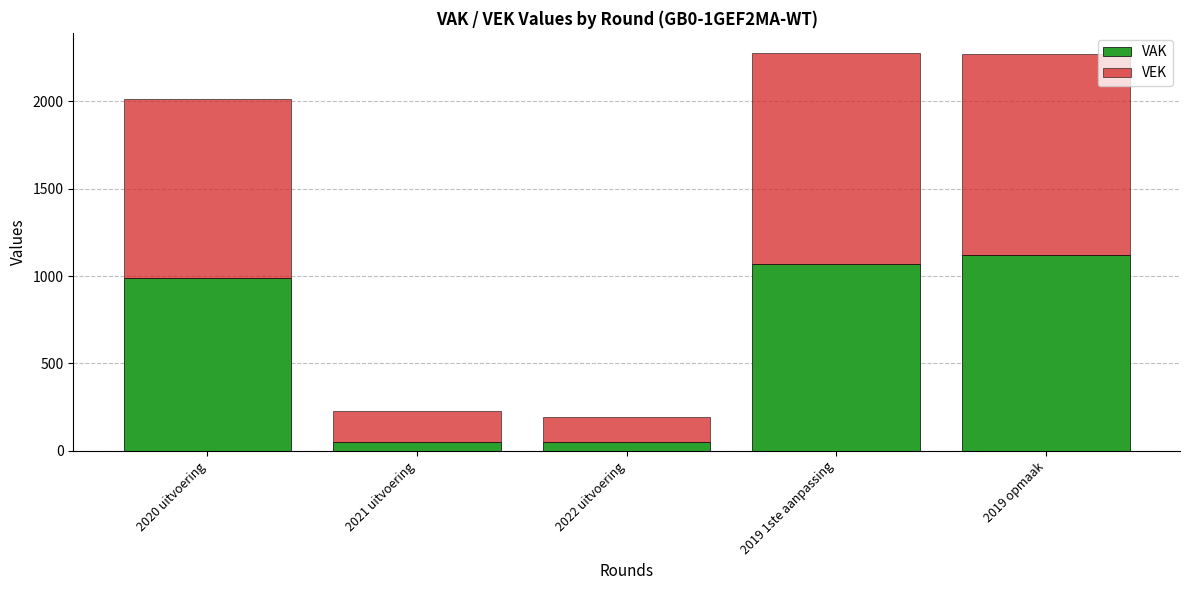

What is the total value across all series at 2019 opmaak?

2271